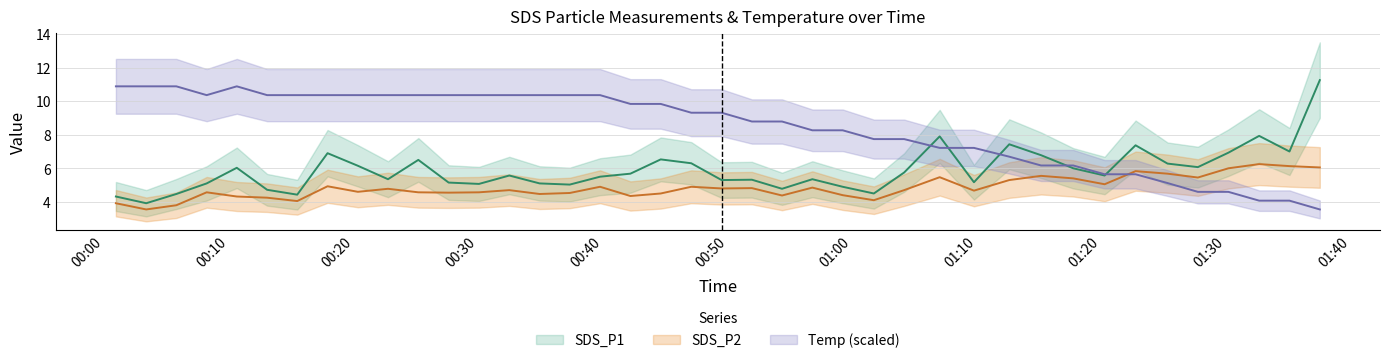

Reading left to right, what are all the values shown in this chart?

SDS_P1: 4.3	3.9	4.5	5.1	6.0	4.7	4.4	6.9	6.2	5.3	6.5	5.2	5.1	5.6	5.1	5.0	5.5	5.7	6.5	6.3	5.3	5.3	4.8	5.3	4.9	4.5	5.8	7.9	5.2	7.4	6.8	6.0	5.6	7.4	6.3	6.1	6.9	7.9	7.0	11.2
SDS_P2: 3.9	3.5	3.8	4.6	4.3	4.2	4.0	4.9	4.6	4.8	4.6	4.5	4.6	4.7	4.5	4.5	4.9	4.3	4.5	4.9	4.8	4.8	4.4	4.8	4.4	4.1	4.7	5.5	4.7	5.3	5.5	5.4	5.0	5.8	5.7	5.5	6.0	6.2	6.1	6.0
Temp: 10.9	10.9	10.9	10.4	10.9	10.4	10.4	10.4	10.4	10.4	10.4	10.4	10.4	10.4	10.4	10.4	10.4	9.8	9.8	9.3	9.3	8.8	8.8	8.3	8.3	7.7	7.7	7.2	7.2	6.7	6.2	6.2	5.6	5.6	5.1	4.6	4.6	4.1	4.1	3.5